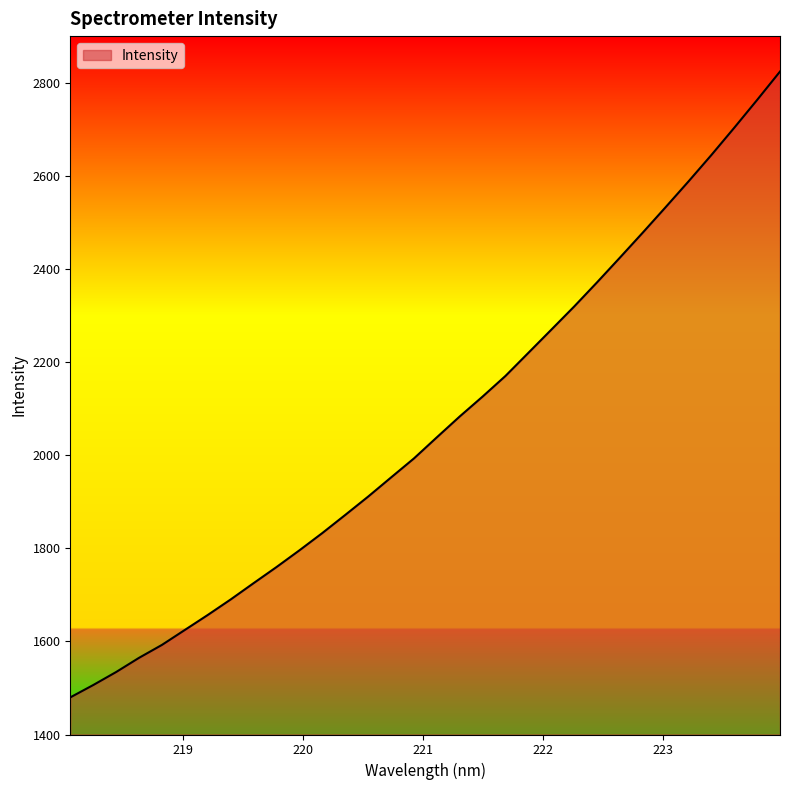

What is the greatest value displayed?

2823.9